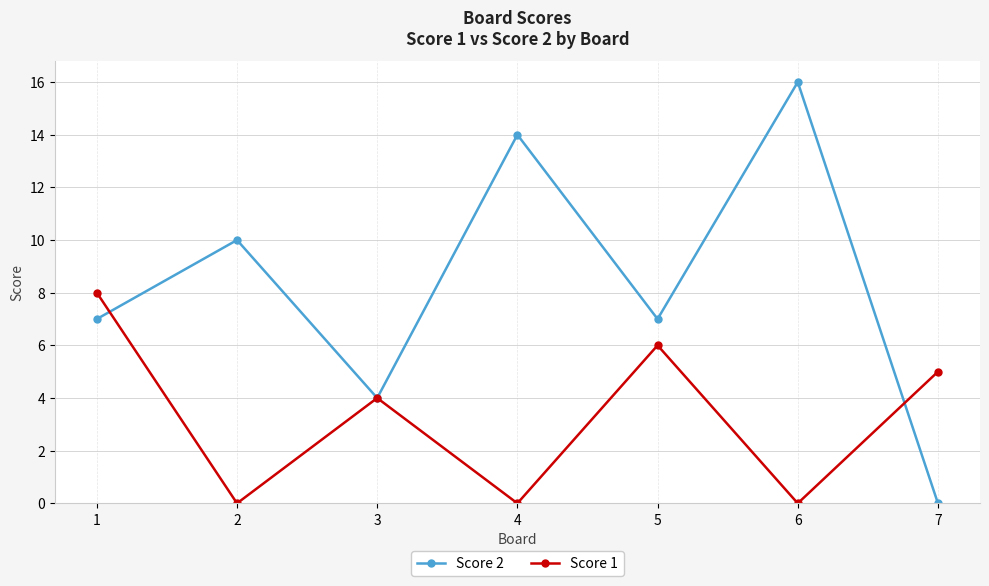

How many interior local valleys does the Score 1 series have?

3